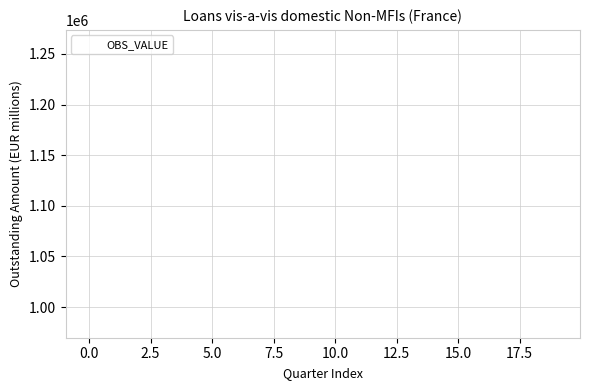

What Y value in the scatter plot is closest to 1121724?

1128227